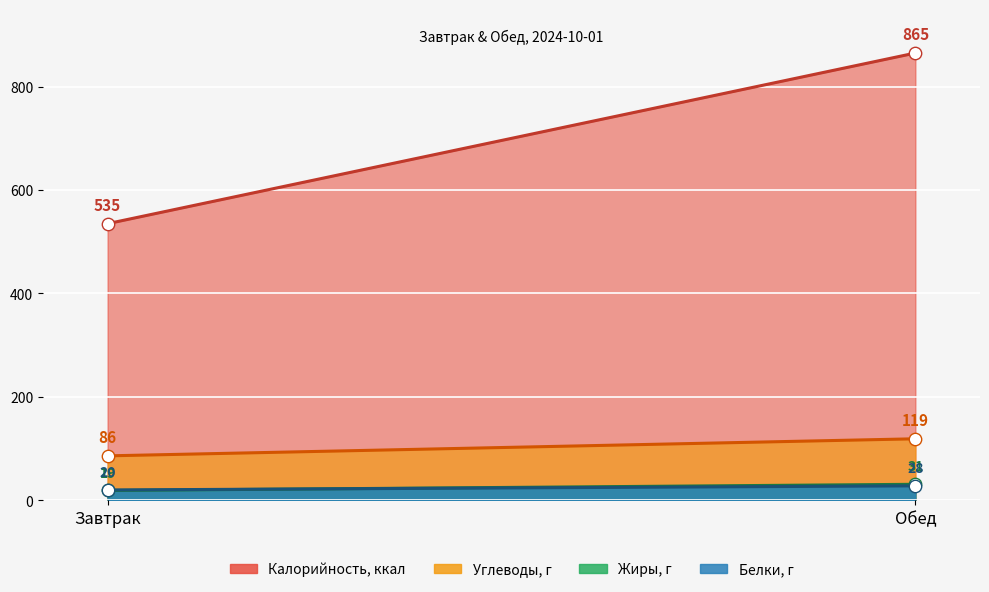

At how many categories does at least one series exceed 776?

1